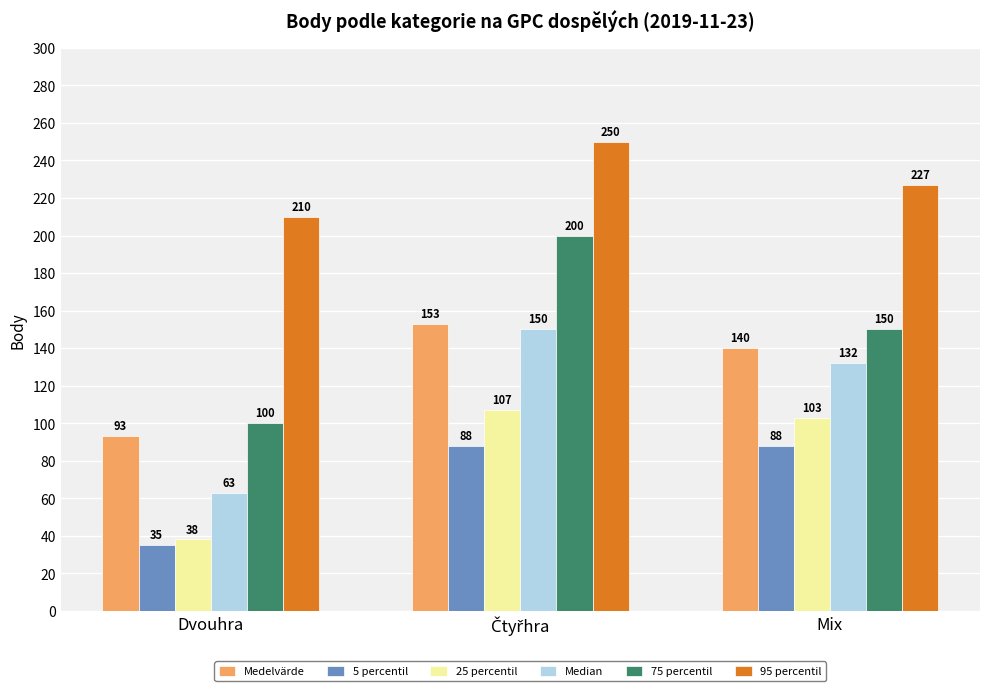

Reading left to right, list all the values displayed in this chart.

Medelvärde: 93	153	140
5 percentil: 35	88	88
25 percentil: 38	107	103
Median: 63	150	132
75 percentil: 100	200	150
95 percentil: 210	250	227